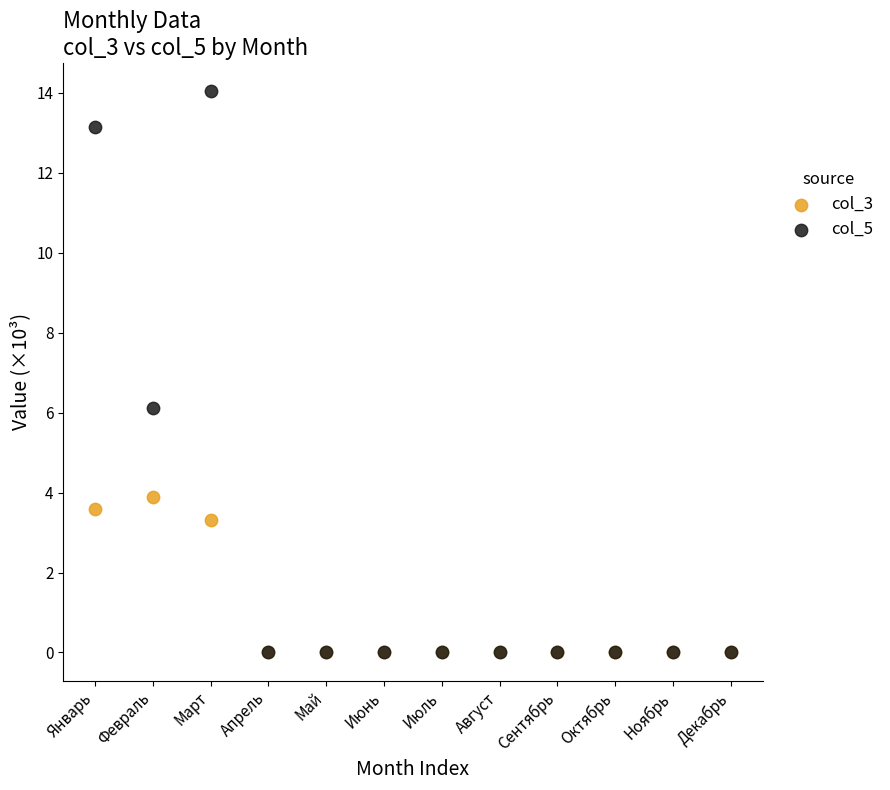

Across all series, what Y value is closest to 7?

6.1